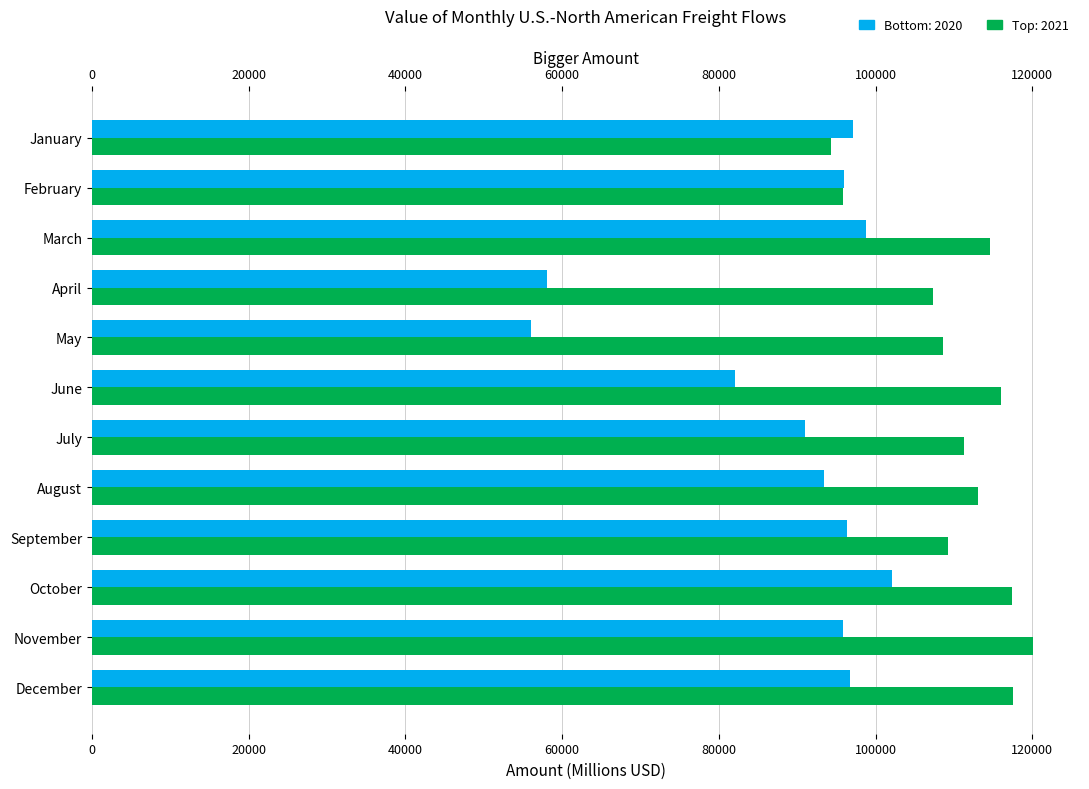

What is the total value across all series at March?

213397.3